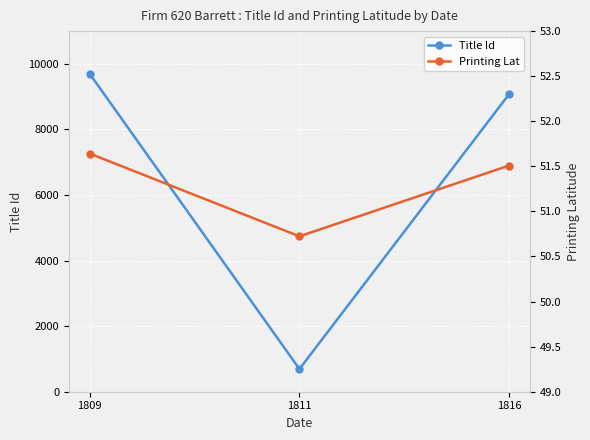

Is the value of Printing Lat at 1816 greater than the value of Title Id at 1811?

No